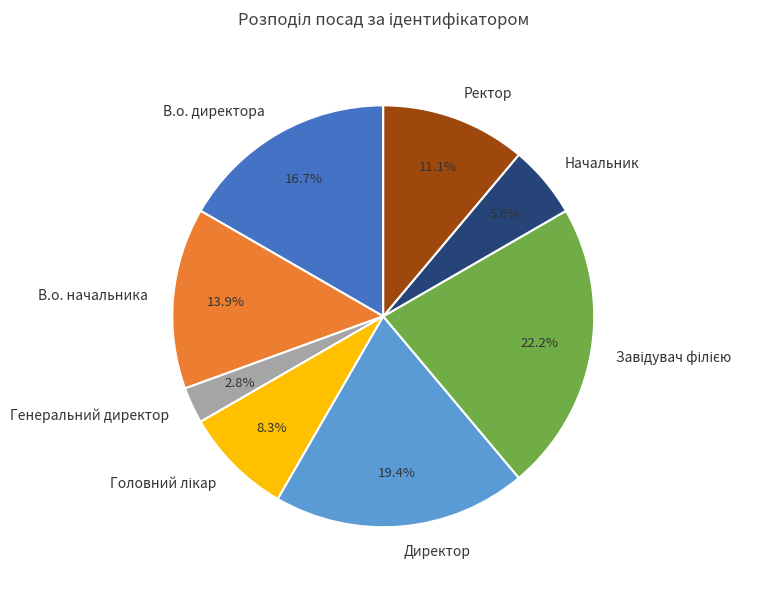

What is the smallest slice in the pie chart?

Генеральний директор